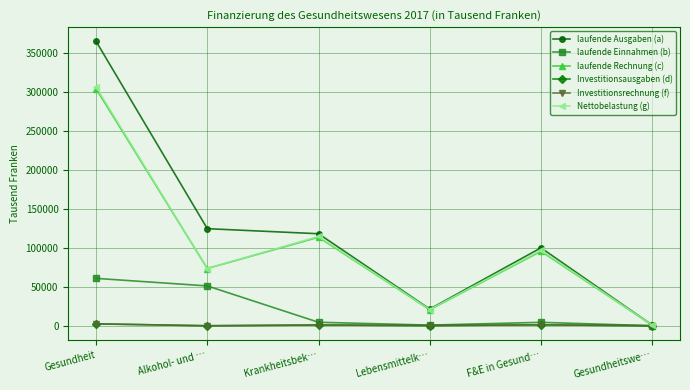

Where is the first local minimum for laufende Einnahmen (b)?

Lebensmittelk…